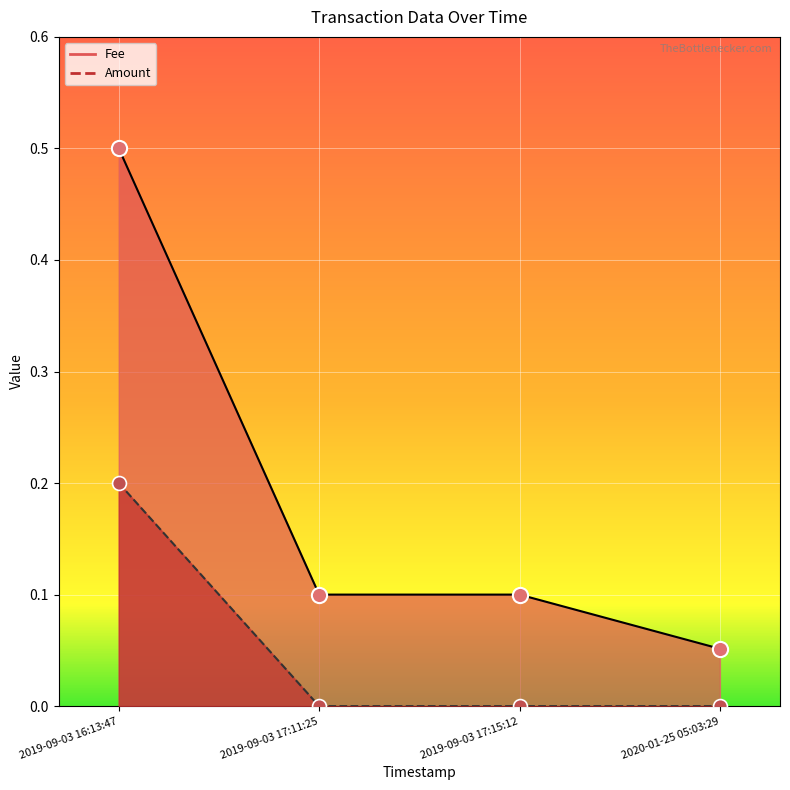

What is the total value across all series at 2019-09-03 16:13:47?

0.7